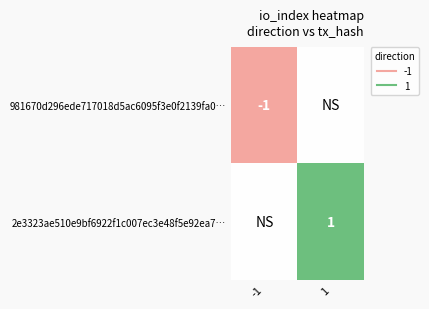

True or false: 2e3323ae510e9bf6922f1c007ec3e48f5e92ea7… has a value of 0 at -1.

False